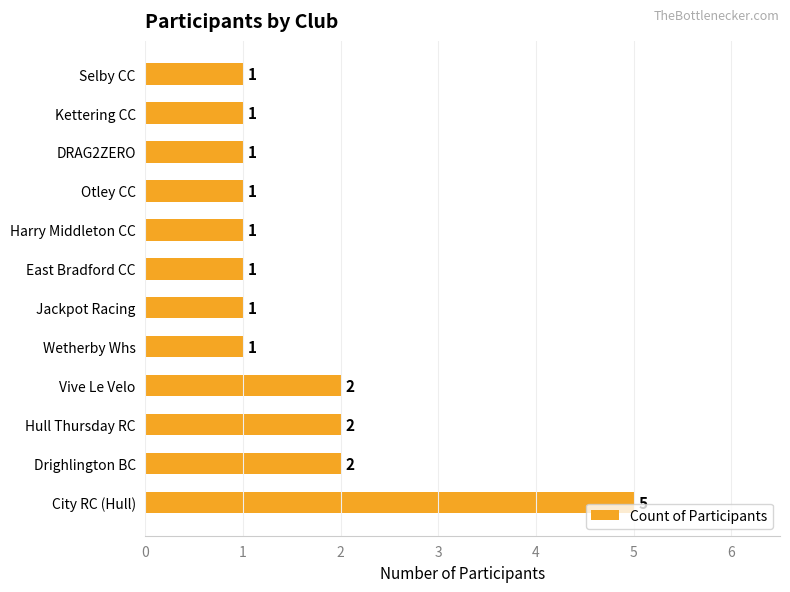

At which category does the chart reach its peak across all series?

City RC (Hull)